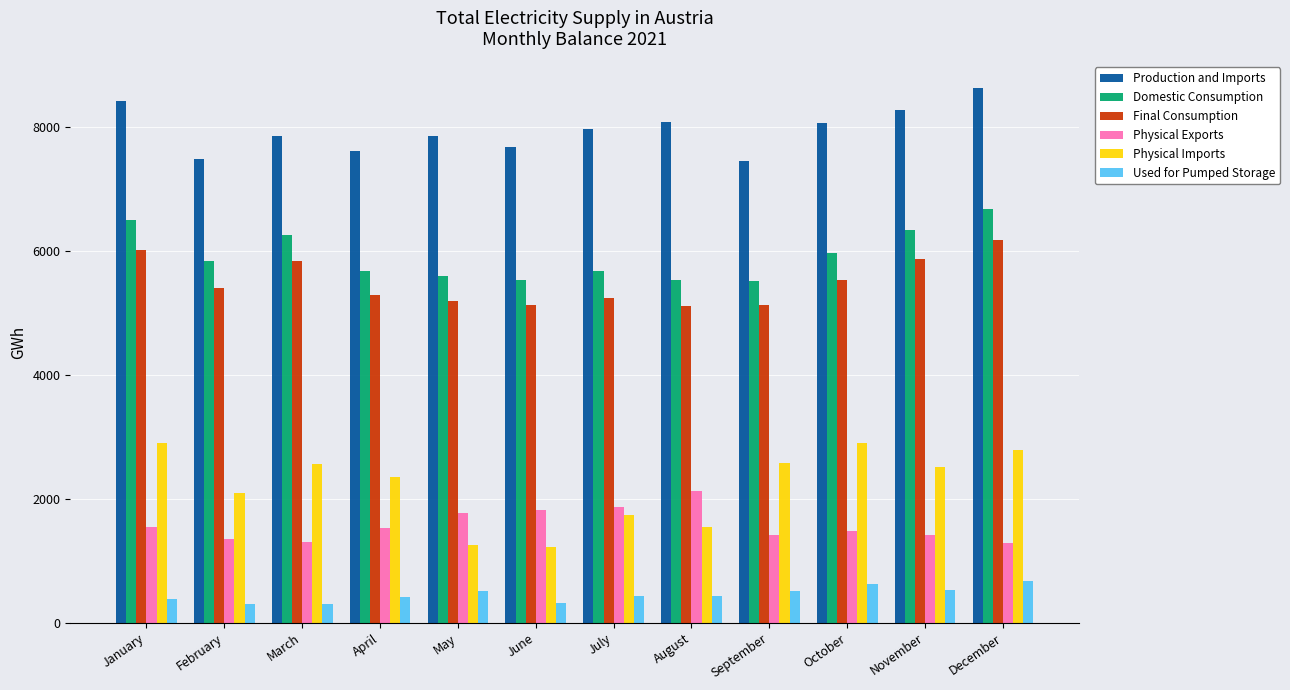

Read the Domestic Consumption value at March.

6258.4